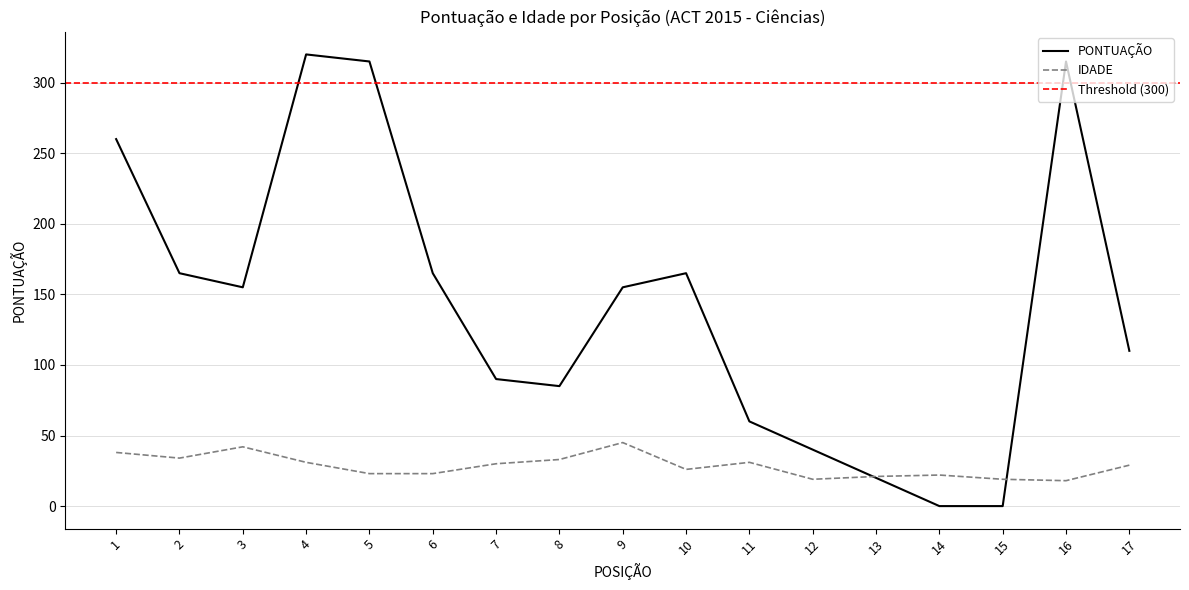

Does the chart have visible grid lines?

Yes